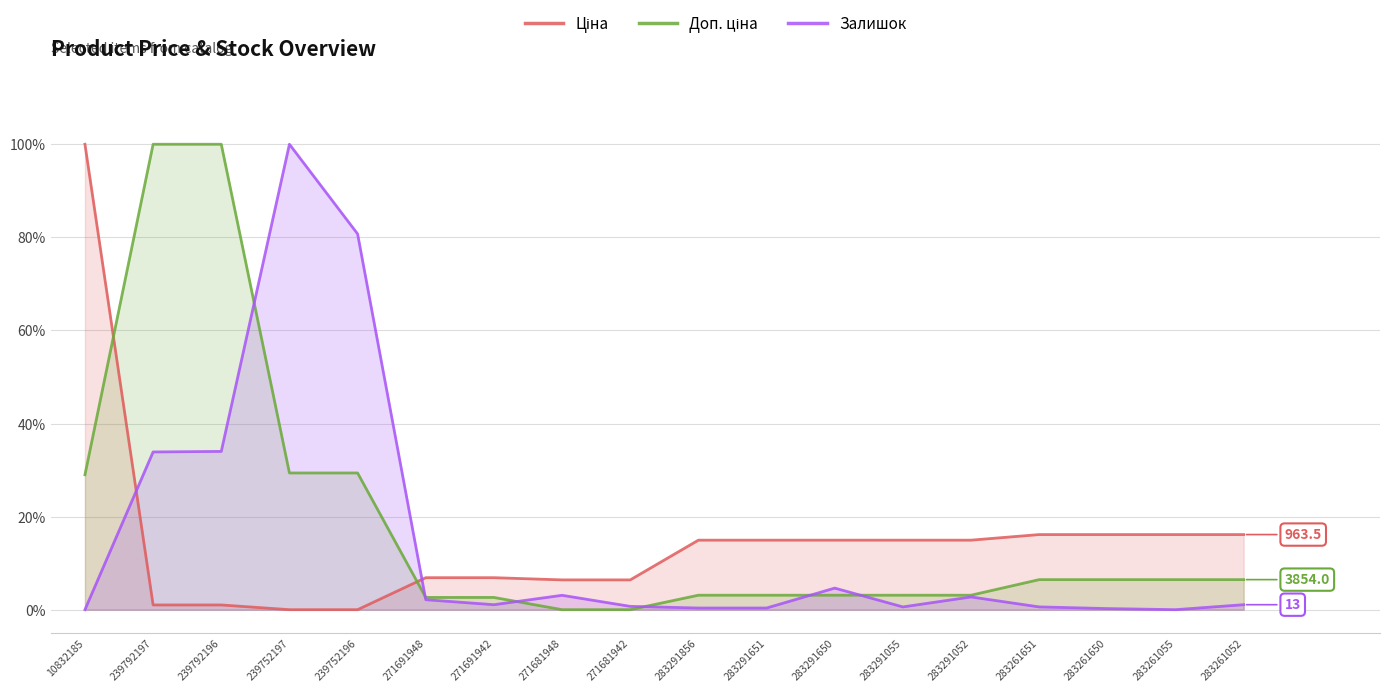

How many times do Залишок and Ціна cross each other?

2